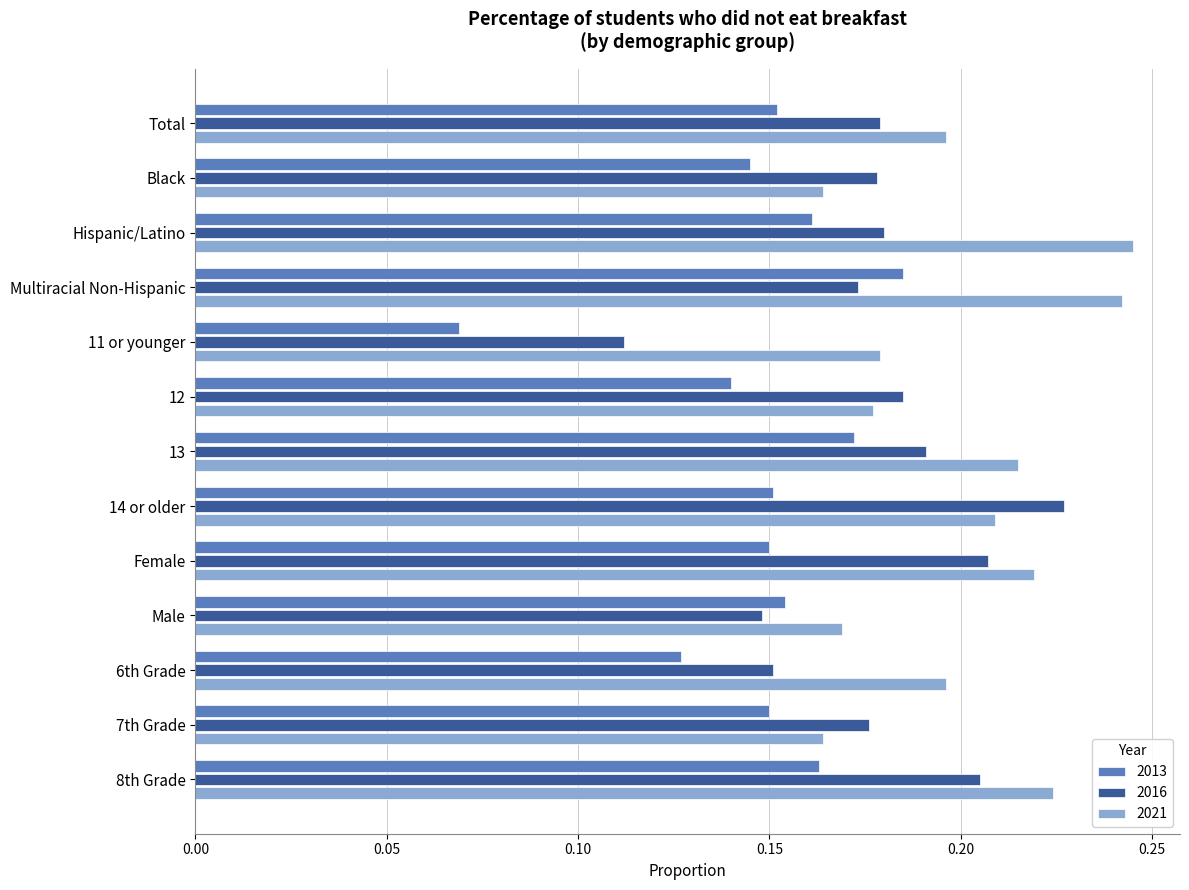

Which category has the highest value in the 2016 series?

14 or older